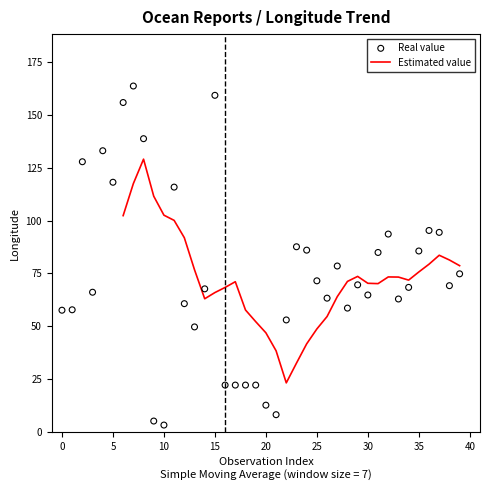

What is the maximum value for Estimated value?

129.0